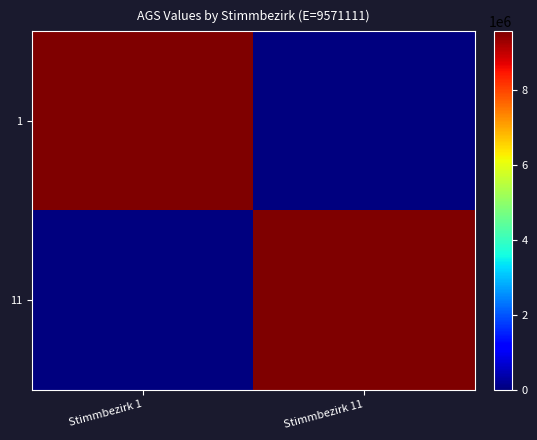

Reading right to left, what are all the values shown in this chart?

1: Stimmbezirk 11=0	Stimmbezirk 1=9571111
11: Stimmbezirk 11=9571111	Stimmbezirk 1=0